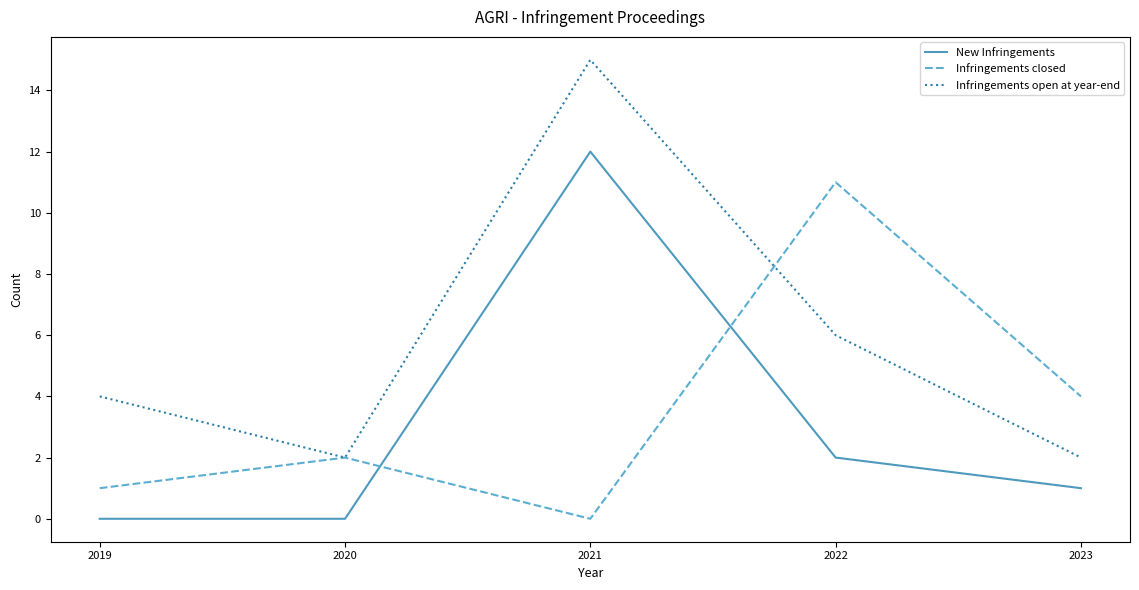

At which label does New Infringements reach its peak?

2021